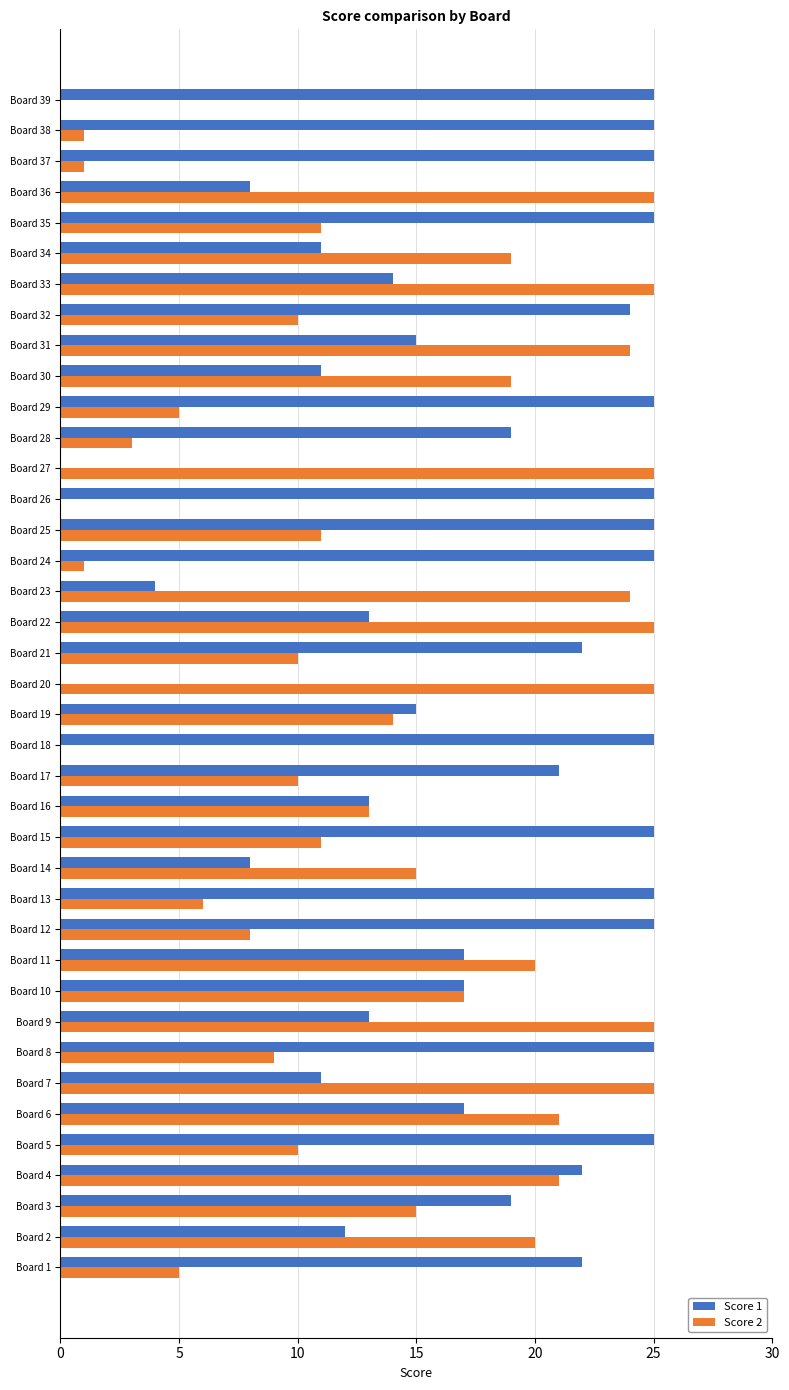

How many distinct data groups are displayed?

2